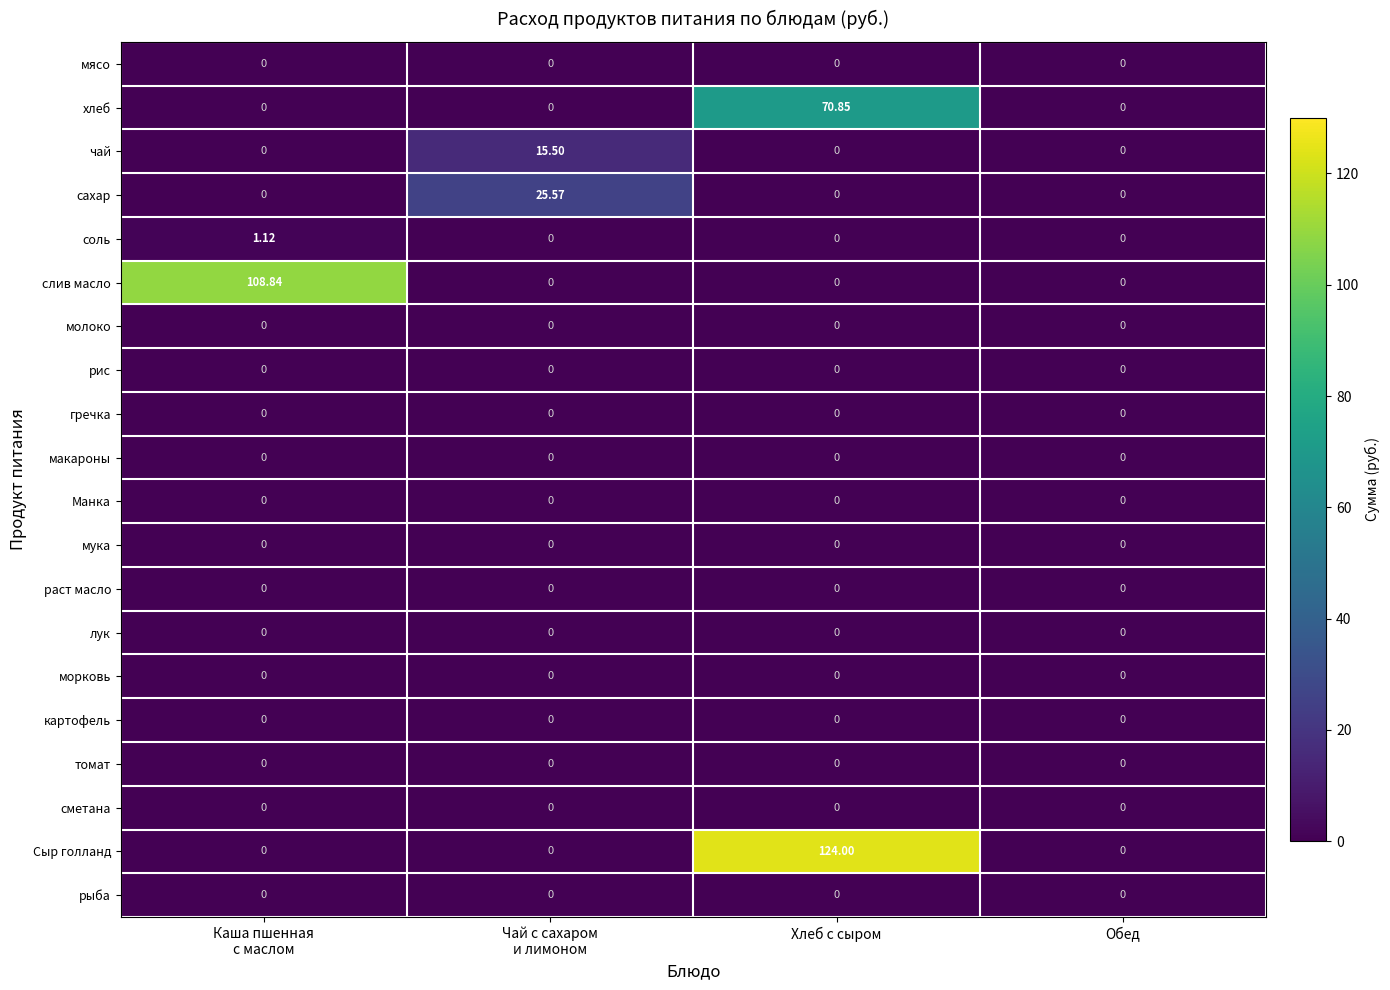

Which series changed the most between Каша пшенная
с маслом and Обед?

слив масло